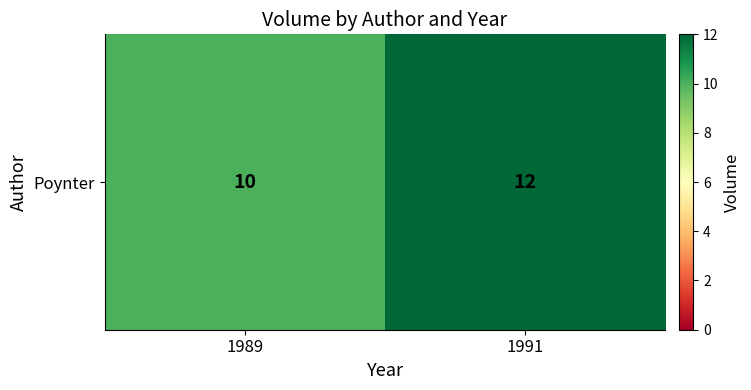

How many values are between 10 and 12?

2